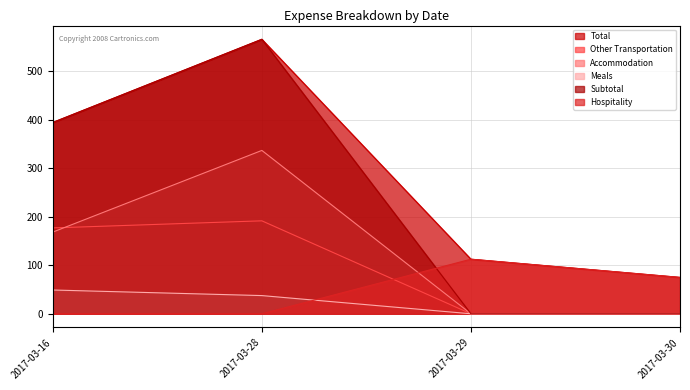

Reading left to right, what are all the values shown in this chart?

Total: 2017-03-16=394.4	2017-03-28=565.8	2017-03-29=112.5	2017-03-30=75.0
Other Transportation: 2017-03-16=177.0	2017-03-28=191.6	2017-03-29=0.0	2017-03-30=0.0
Accommodation: 2017-03-16=168.4	2017-03-28=336.7	2017-03-29=0.0	2017-03-30=0.0
Meals: 2017-03-16=49.0	2017-03-28=37.5	2017-03-29=0.0	2017-03-30=0.0
Subtotal: 2017-03-16=394.4	2017-03-28=565.8	2017-03-29=0.0	2017-03-30=0.0
Hospitality: 2017-03-16=0.0	2017-03-28=0.0	2017-03-29=112.5	2017-03-30=75.0